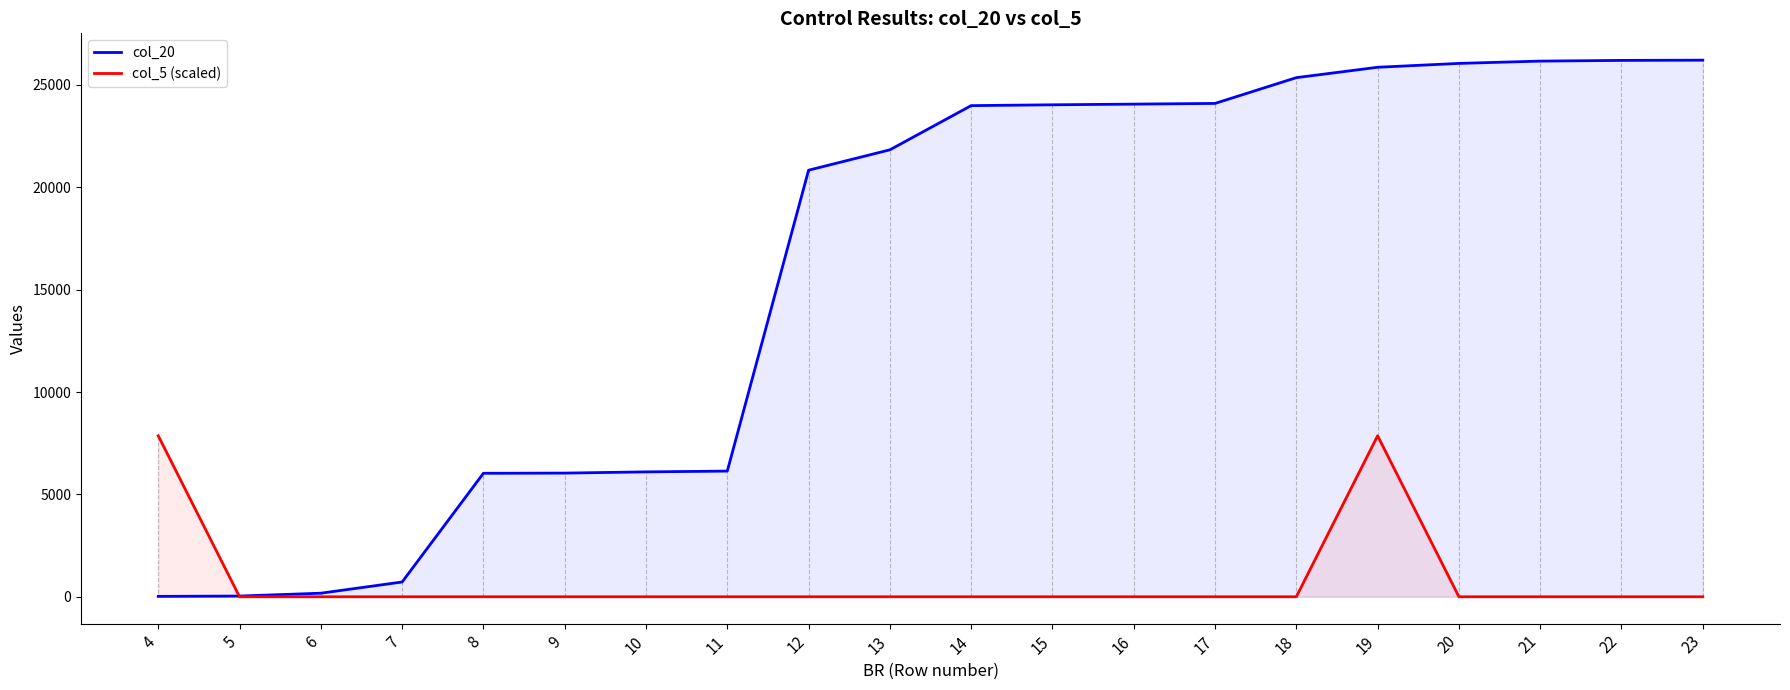

Reading left to right, extract all data points from this chart.

col_20: 19.0	35.0	174.0	721.0	6031.0	6040.0	6099.0	6138.0	20833.0	21828.0	23987.0	24027.0	24060.0	24094.0	25353.0	25860.0	26049.0	26161.0	26196.0	26207.0
col_5 (scaled): 7862.1	0.0	0.0	0.0	0.0	0.0	0.0	0.0	0.0	0.0	0.0	0.0	0.0	0.0	0.0	7862.1	0.0	0.0	0.0	0.0